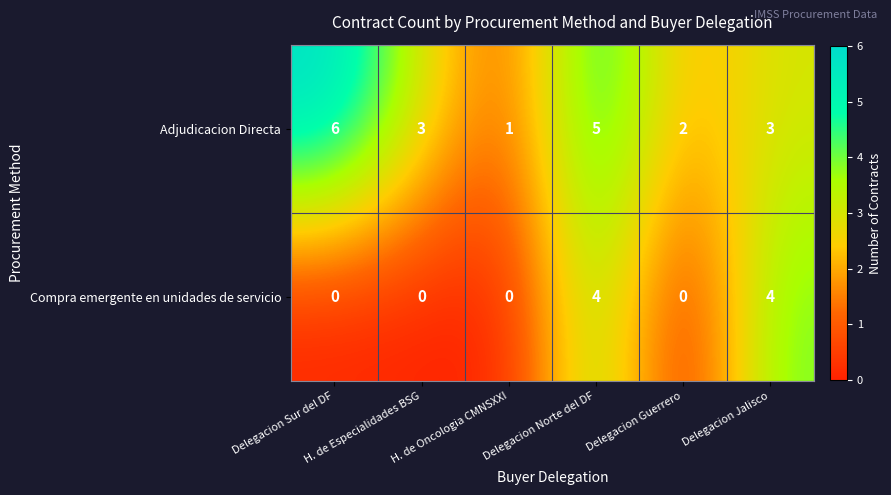

Rank the series by their maximum value, from highest to lowest.

Adjudicacion Directa, Compra emergente en unidades de servicio